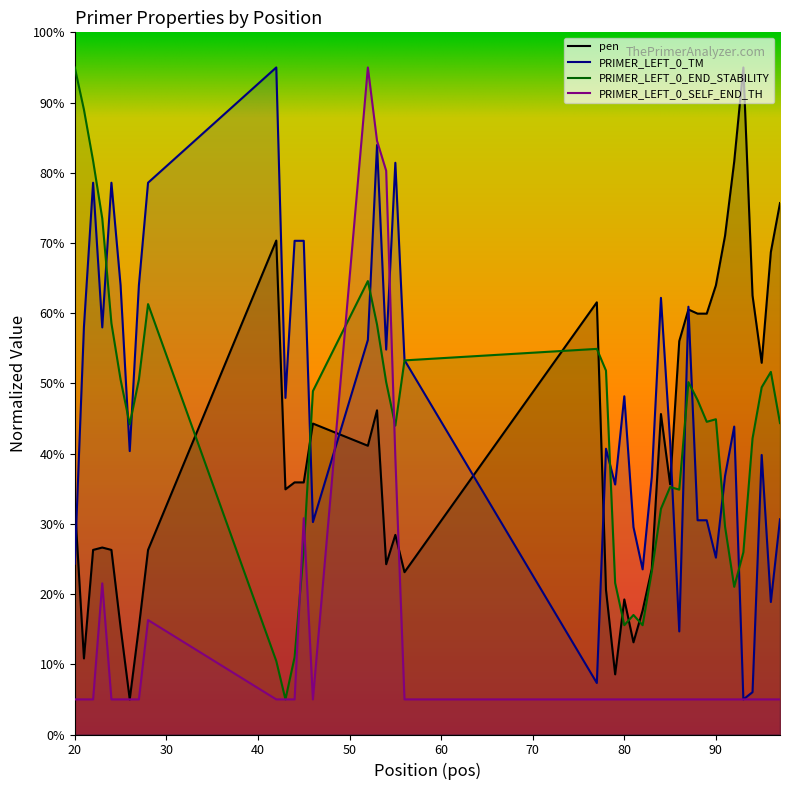

How many times do PRIMER_LEFT_0_SELF_END_TH and pen cross each other?

2